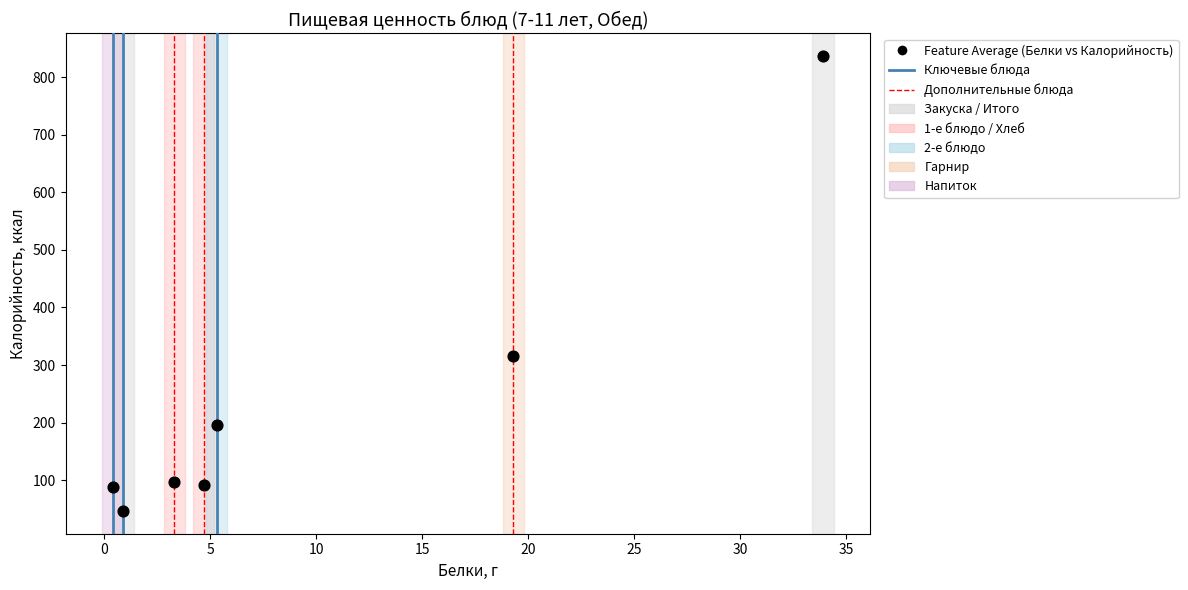

What Y value in the scatter plot is closest to 441?

315.1